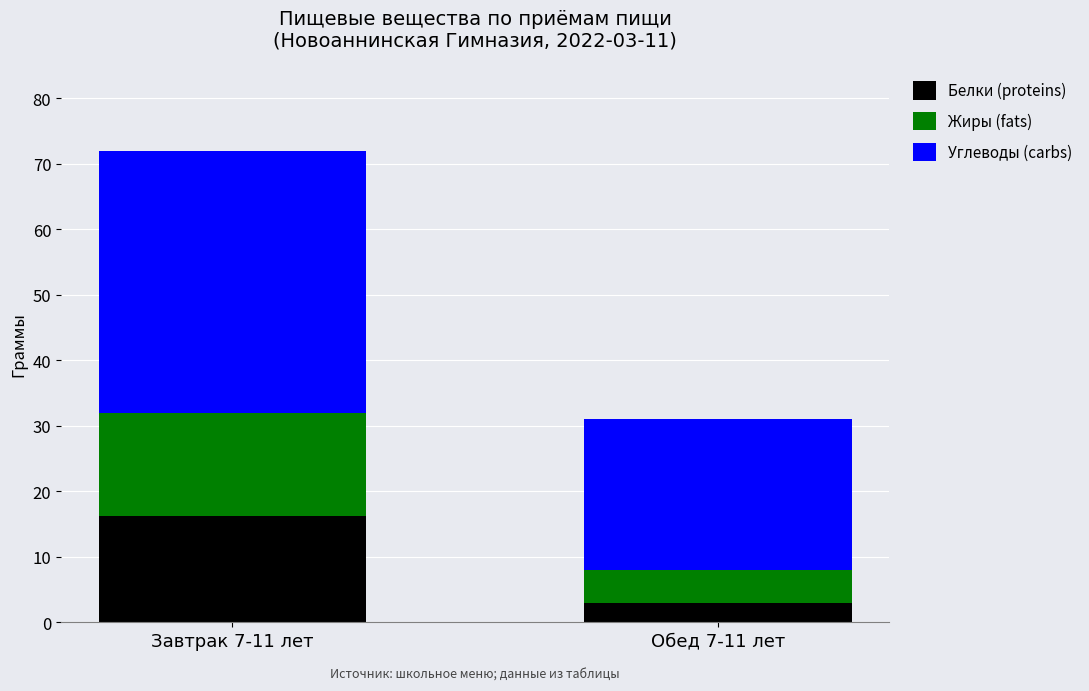

What is the value of the Белки (proteins) bar at the 1st from the left?

16.3